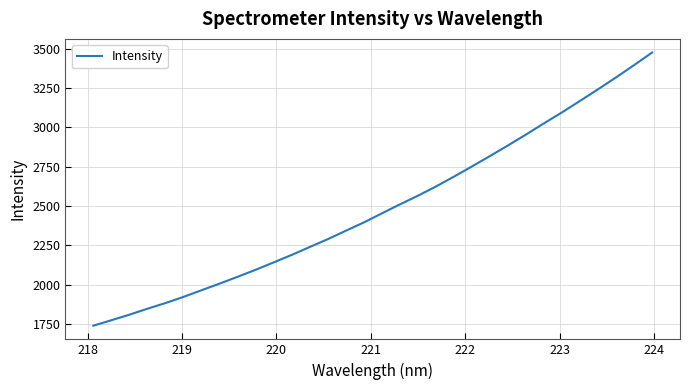

What is the maximum value shown in the chart?

3475.5